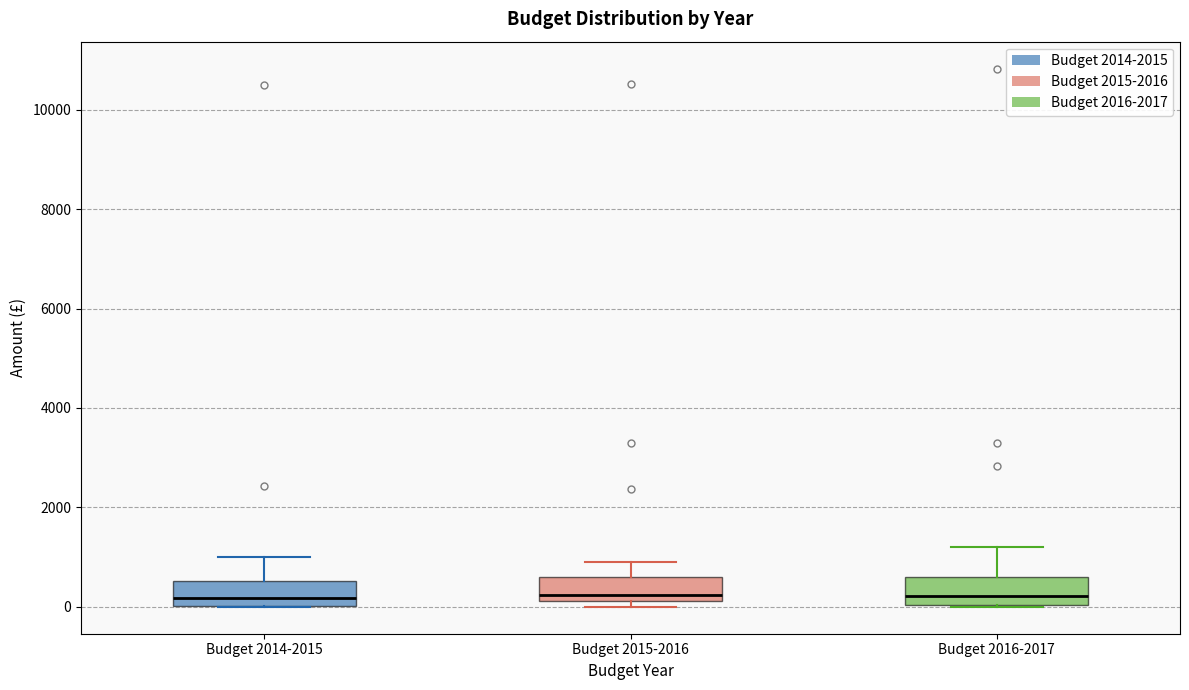

Reading left to right, transcribe this box plot: for each box, give where its median line is, the range the box spans, and where its two whiskers end, as read against the y-axis. The values are not printed on the chart, so give them approximately, as read against the axis.

Budget 2014-2015: median 200, box 0 to 600, whiskers 0 to 1000
Budget 2015-2016: median 200 (just above the box's lower edge), box 200 to 600, whiskers 0 to 1000
Budget 2016-2017: median 200, box 0 to 600, whiskers 0 to 1200